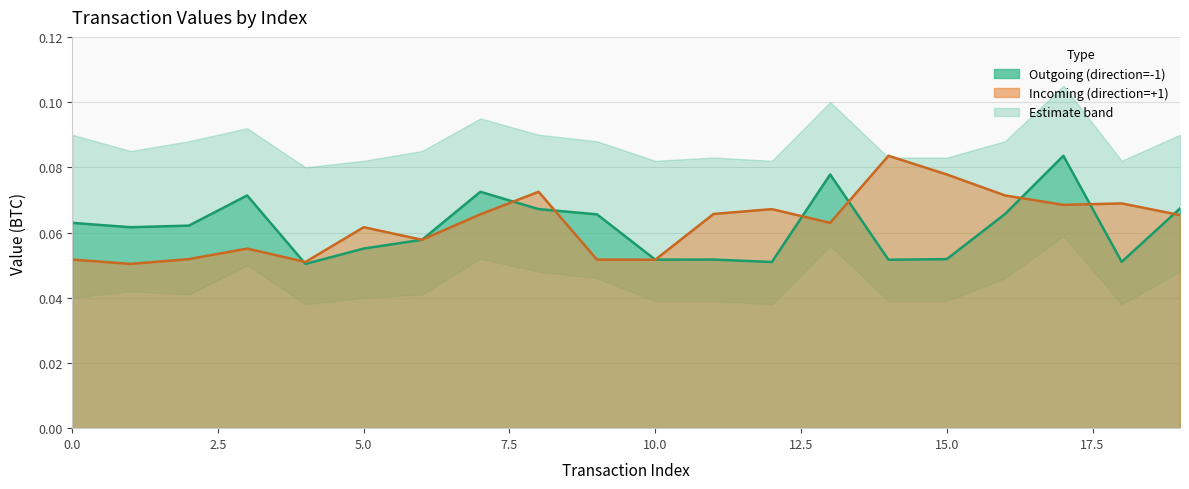

Reading right to left, what are all the values shown in this chart?

Outgoing (direction=-1): 0.1	0.1	0.1	0.1	0.1	0.1	0.1	0.1	0.1	0.1	0.1	0.1	0.1	0.1	0.1	0.1	0.1	0.1	0.1	0.1
Incoming (direction=+1): 0.1	0.1	0.1	0.1	0.1	0.1	0.1	0.1	0.1	0.1	0.1	0.1	0.1	0.1	0.1	0.1	0.1	0.1	0.1	0.1